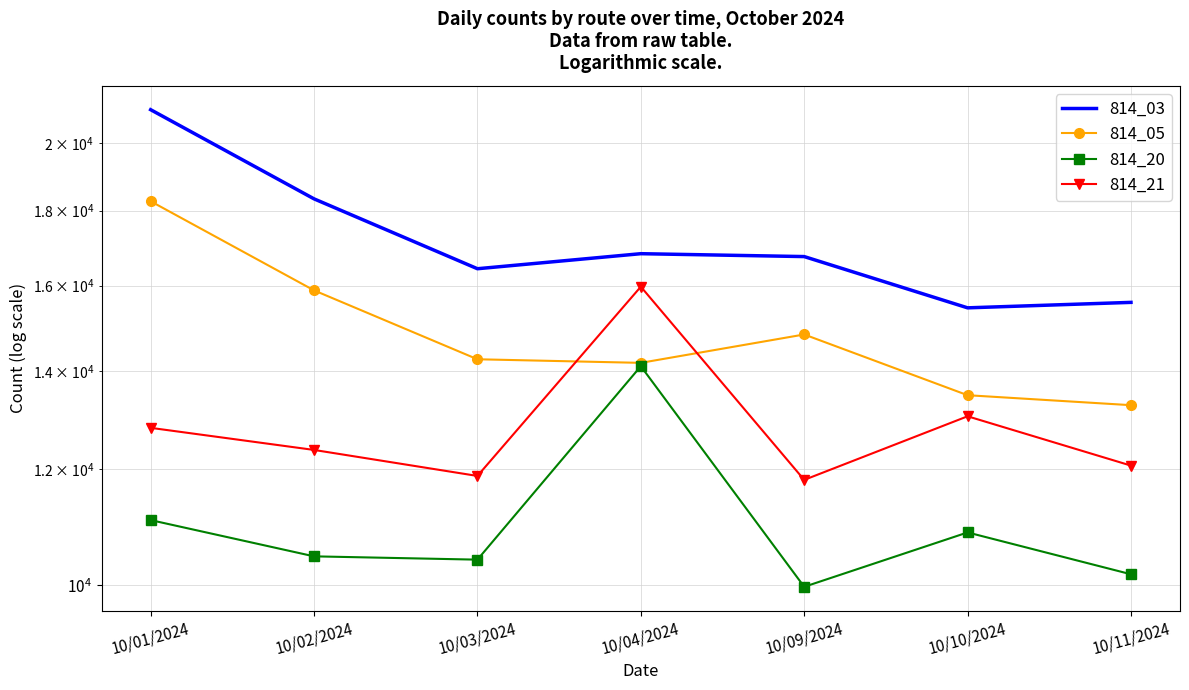

Reading left to right, extract all data points from this chart.

814_03: 21082	18332	16430	16822	16746	15453	15586
814_05: 18263	15882	14256	14176	14821	13475	13266
814_20: 11079	10467	10413	14102	9979	10867	10177
814_21: 12803	12367	11873	15974	11800	13037	12067